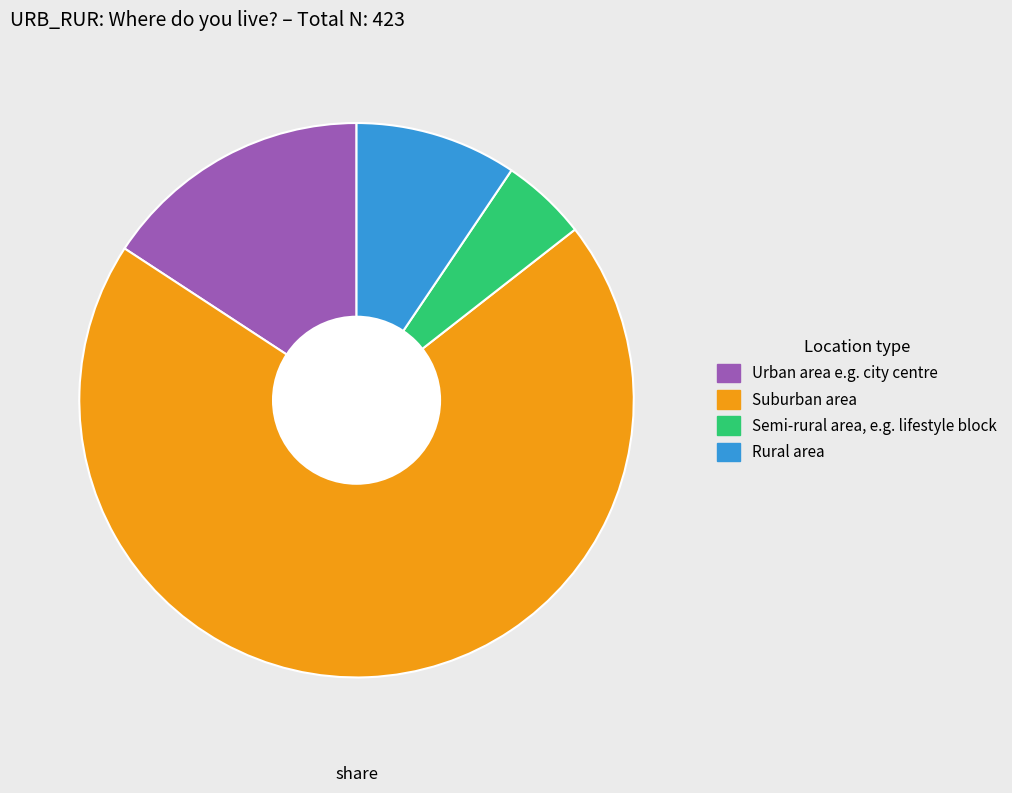

True or false: Semi-rural area, e.g. lifestyle block accounts for 5% of the total.

True